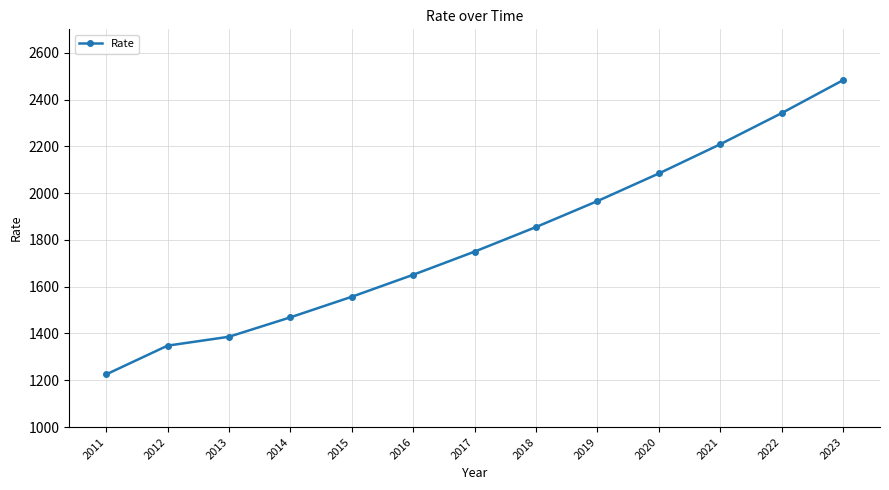

Approximately how many times larger is the value at 2015 compared to 2019?

0.8